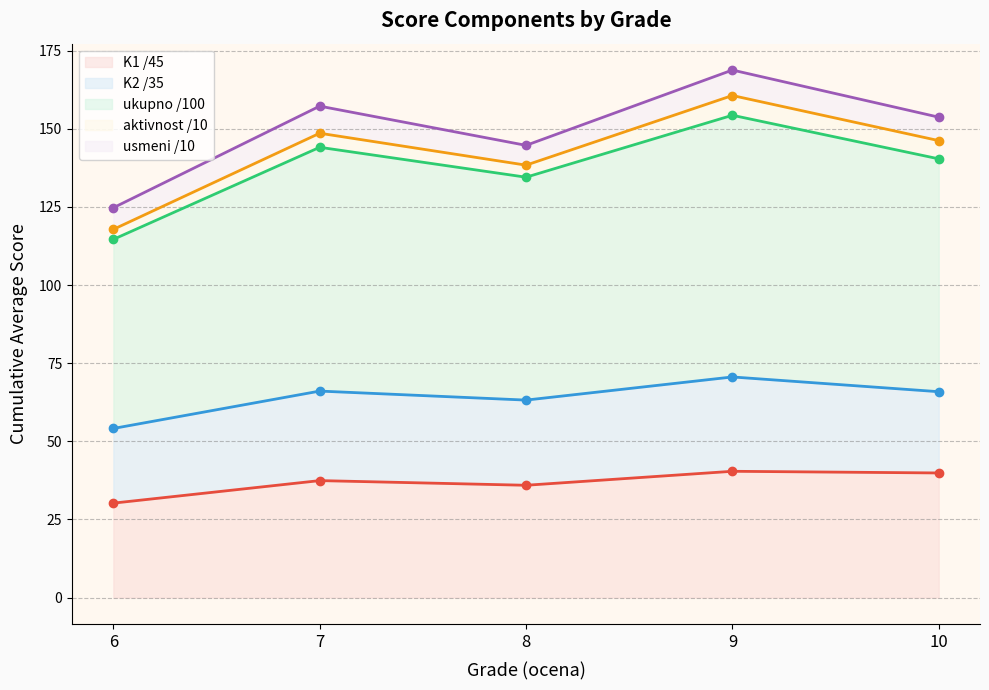

What value does the aktivnost /10 series have at 9?

6.0